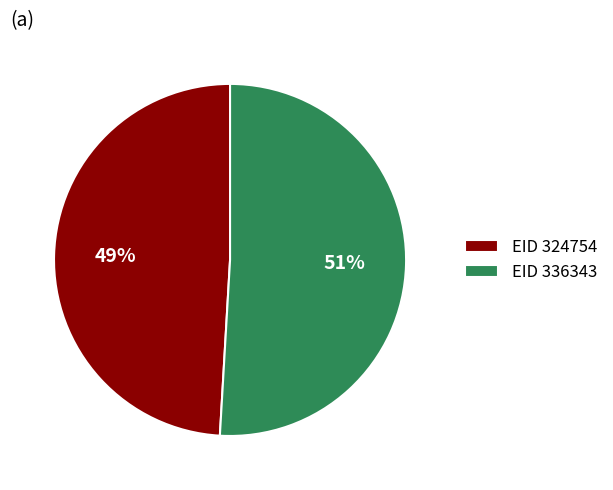

Is it true that EID 324754 is 63% of the pie?

False